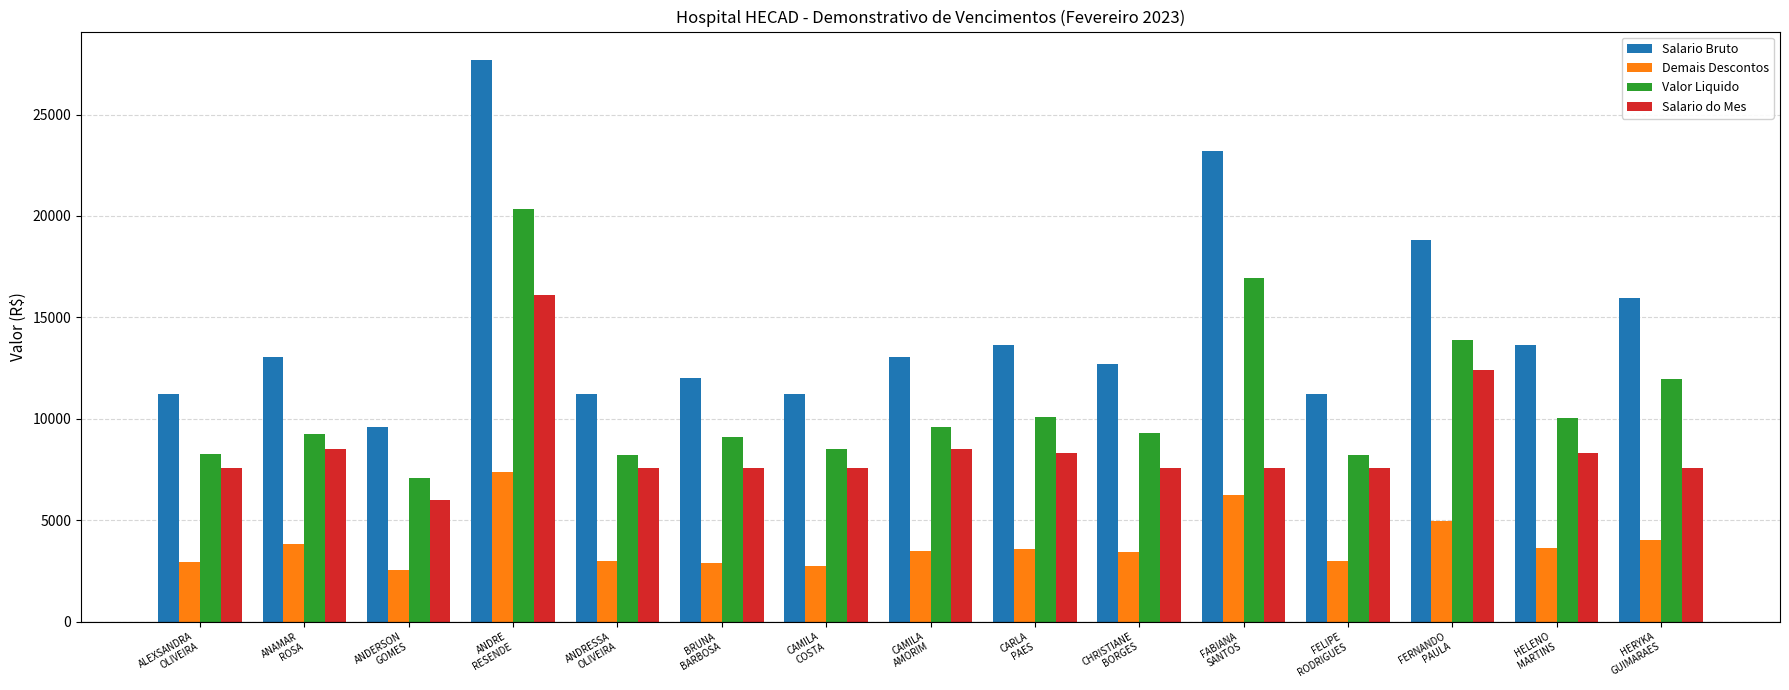

True or false: Demais Descontos has a value of 1295.0 at CAMILA
AMORIM.

False